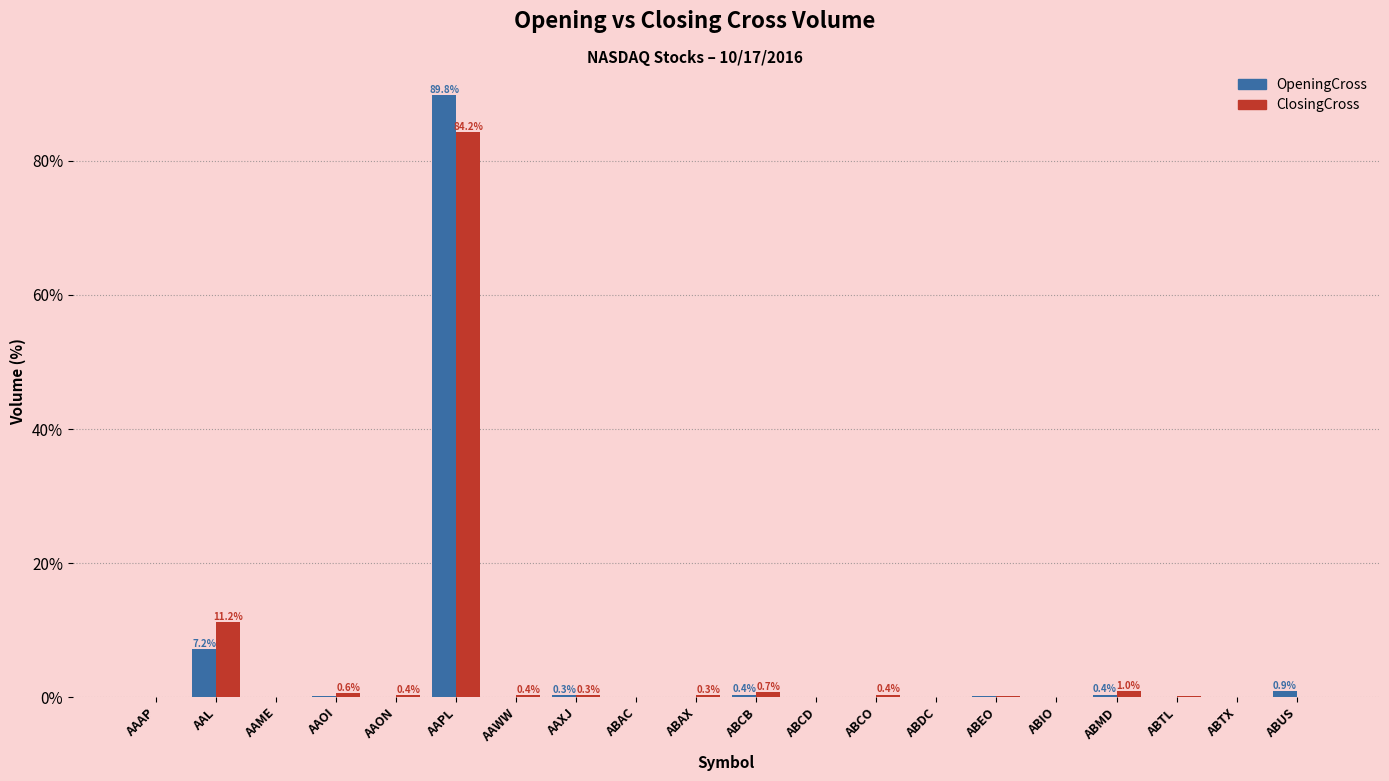

Which category has the highest value in the OpeningCross series?

AAPL